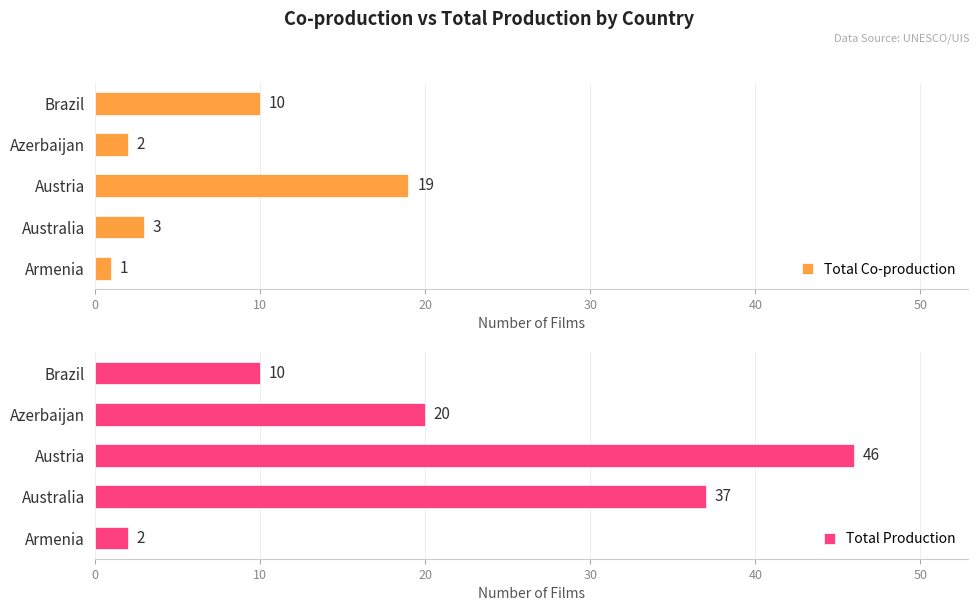

What is the average value of the Total Production series?

23